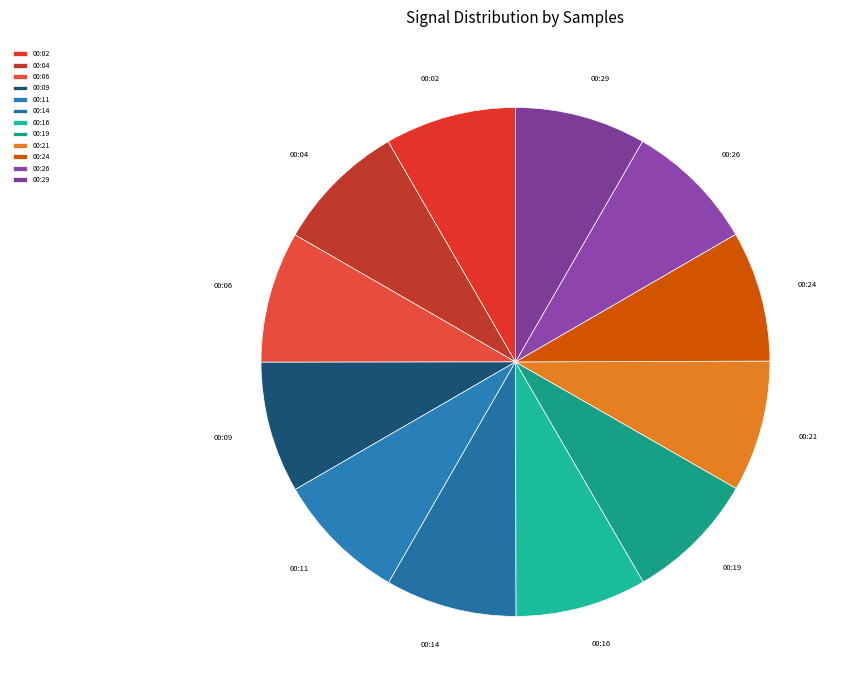

What is the ratio of the value at 00:02 to the value at 00:26?

1.0